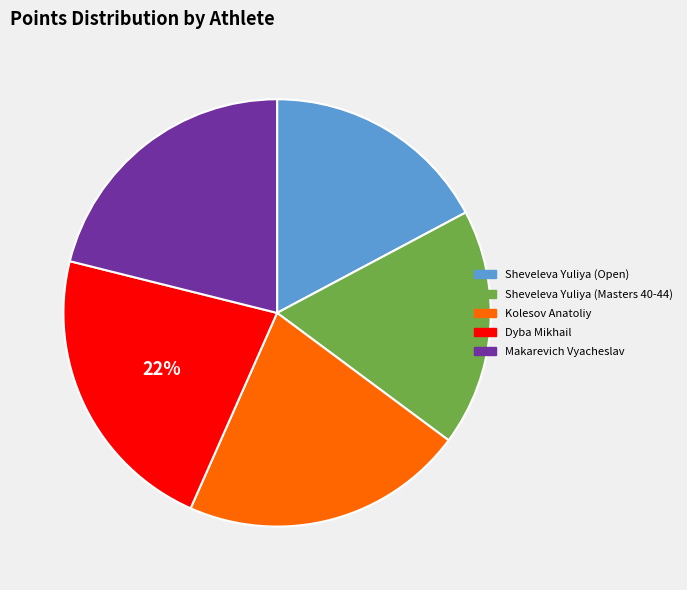

Between Sheveleva Yuliya (Masters 40-44) and Sheveleva Yuliya (Open), which is larger?

Sheveleva Yuliya (Masters 40-44)